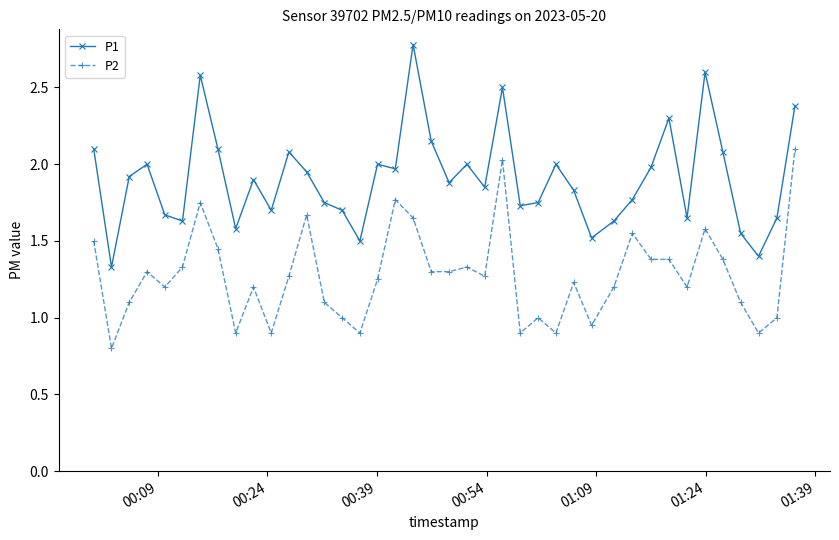

True or false: P2 has more than 1 interior local peaks.

True